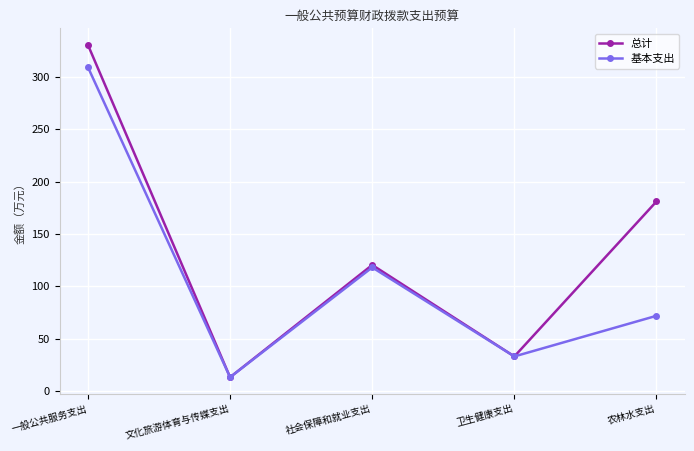

Is it true that 总计 equals 453.6 at 一般公共服务支出?

False